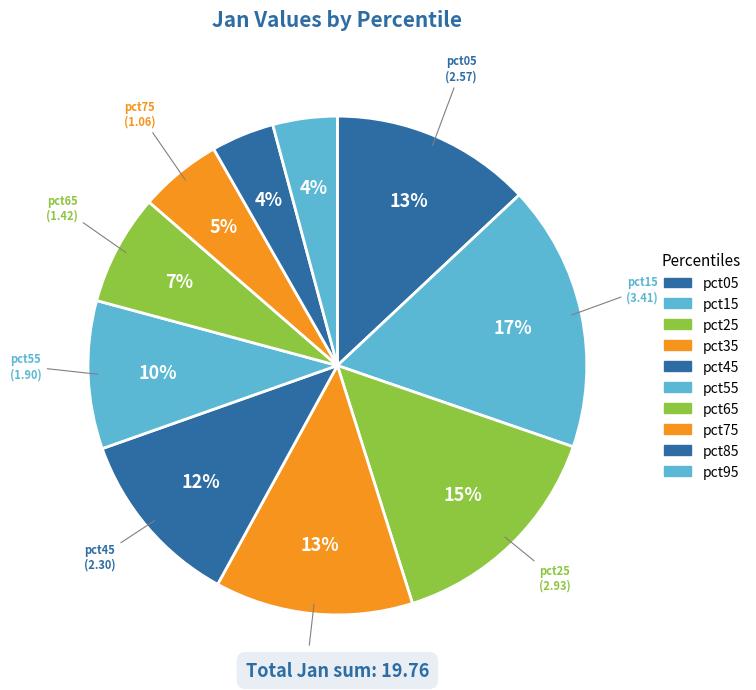

Is it true that pct25 is 28% of the pie?

False